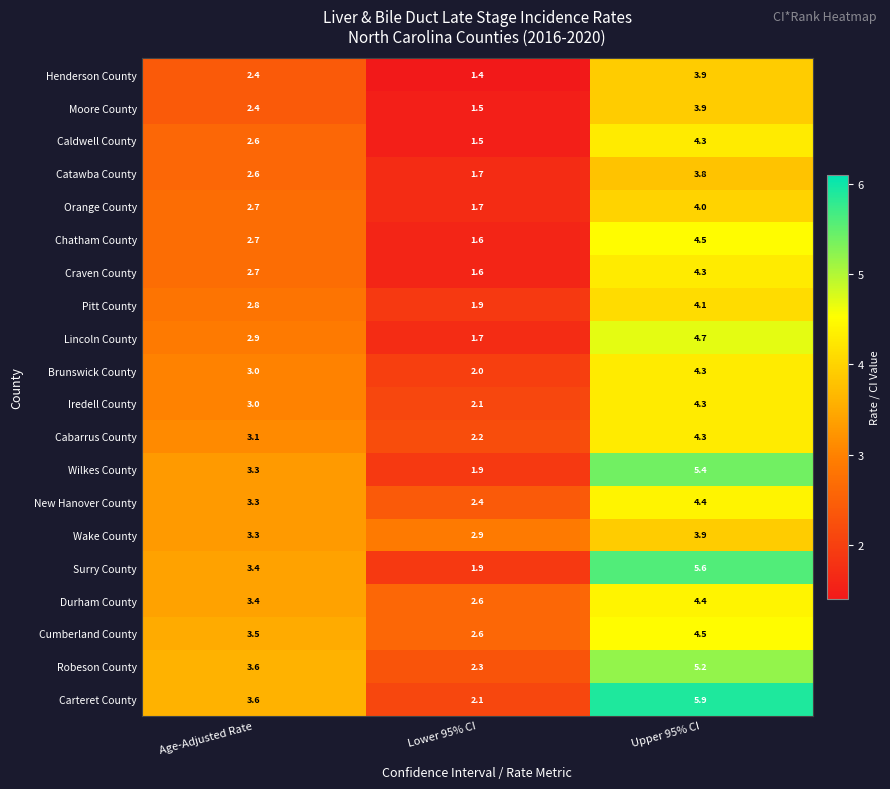

What is the approximate value of Wake County at Upper 95% CI?

3.9